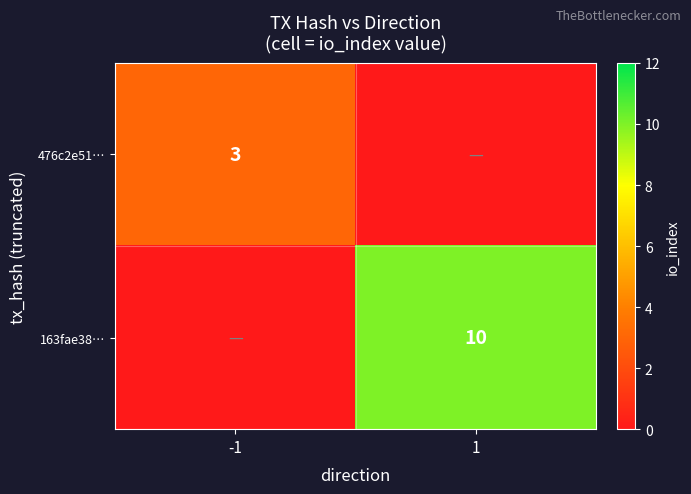

What is the total value across all series at -1?

3